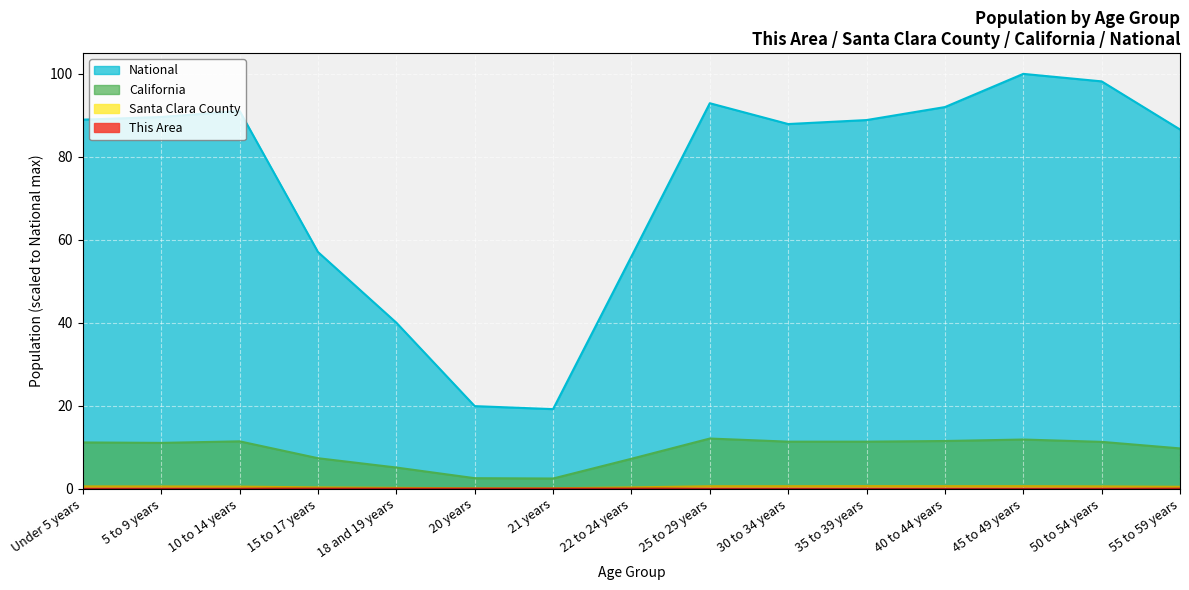

How many values in the National series exceed 88?

8